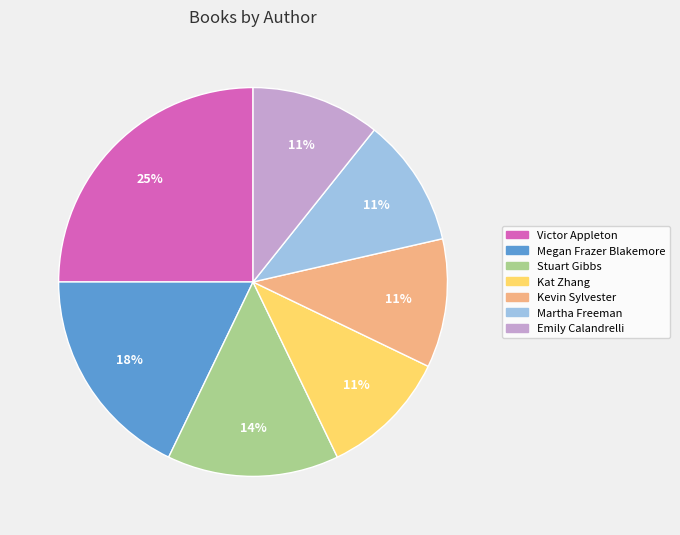

Is there any slice that represents more than half of the pie?

No